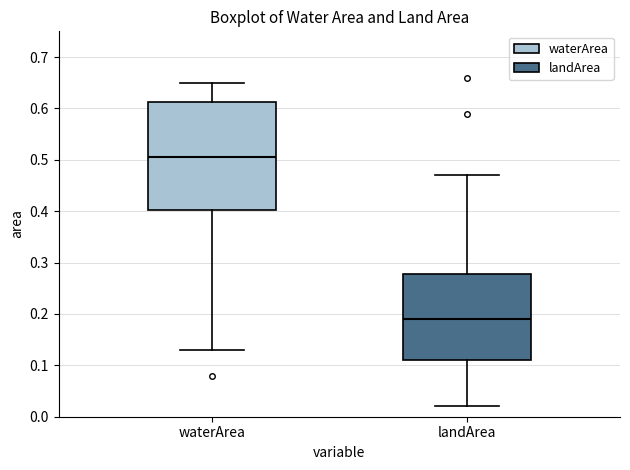

Which box is the tallest, from its lower edge to its upper edge?

waterArea